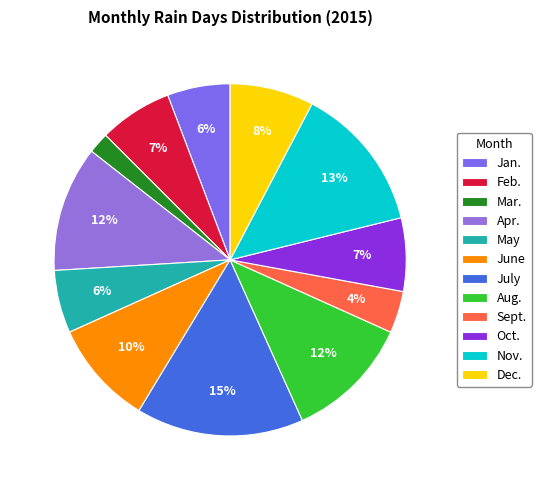

True or false: Dec. accounts for 8% of the total.

True